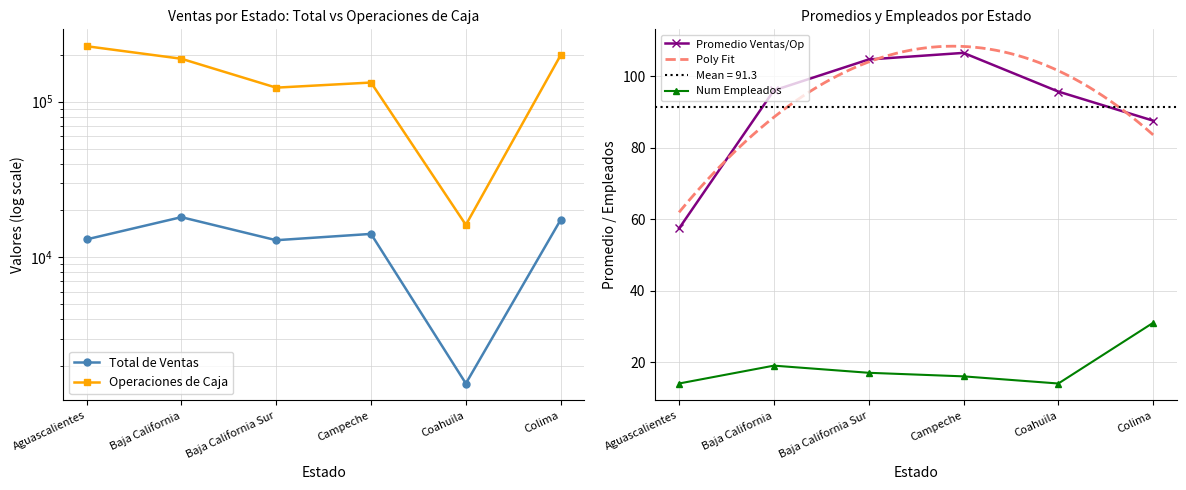

At which category does the chart reach its minimum across all series?

Coahuila